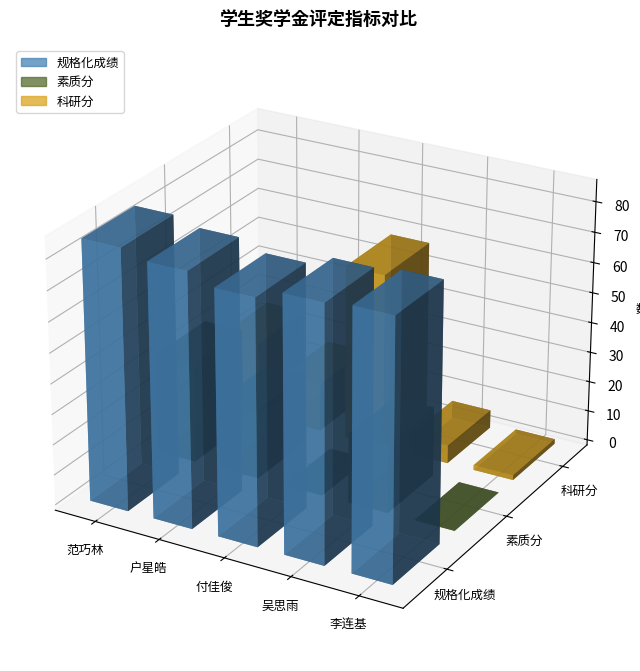

What is the label of the 2nd bar from the right?

吴思雨